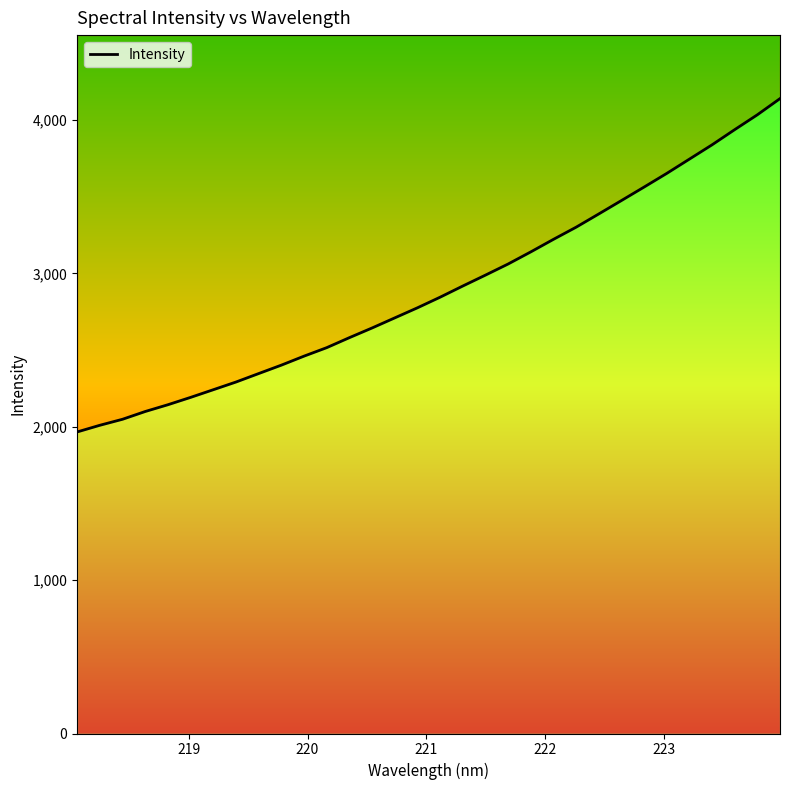

True or false: the data has more than 1 interior local peaks.

False